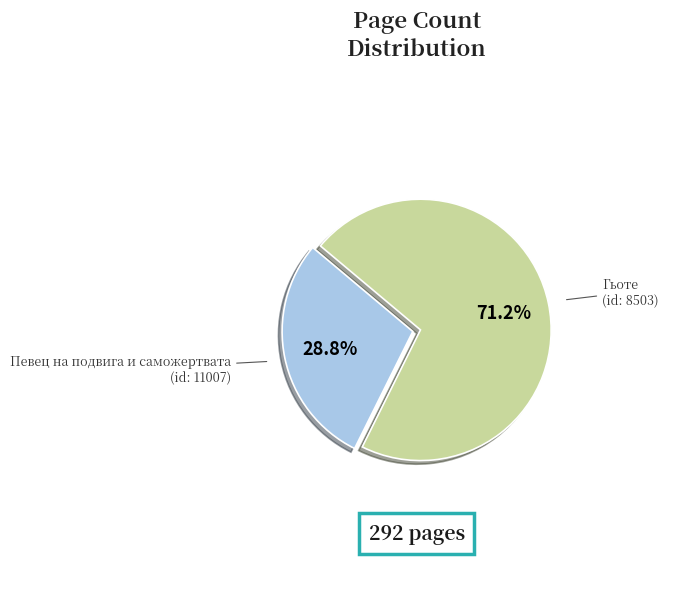

Which has a higher value, Гьоте (id: 8503) or Певец на подвига и саможертвата (id: 11007)?

Гьоте (id: 8503)